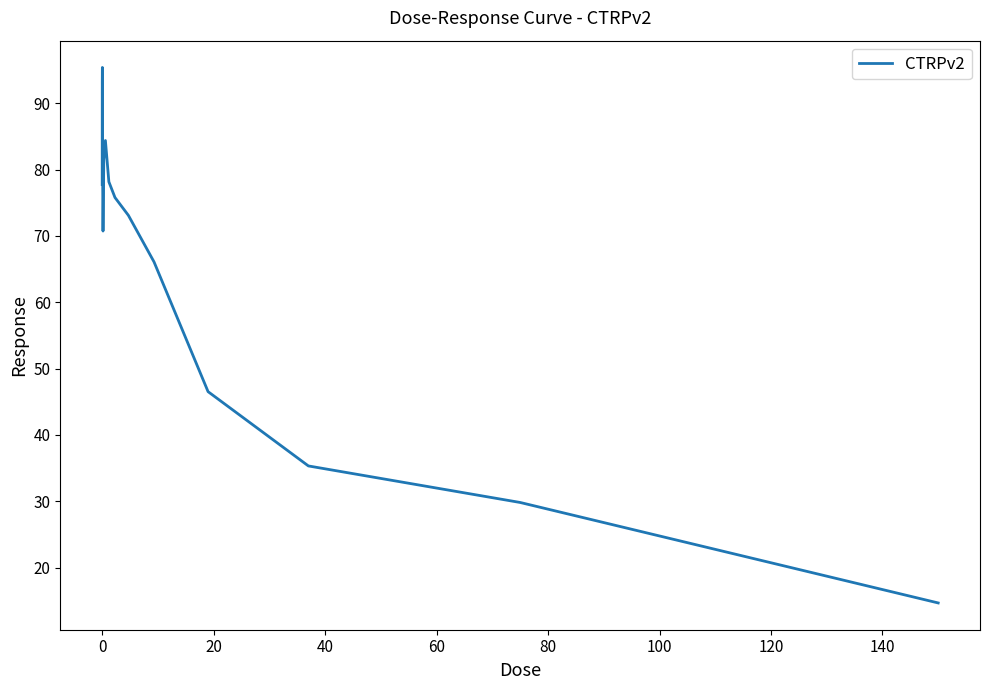

What is the smallest value displayed?

14.7